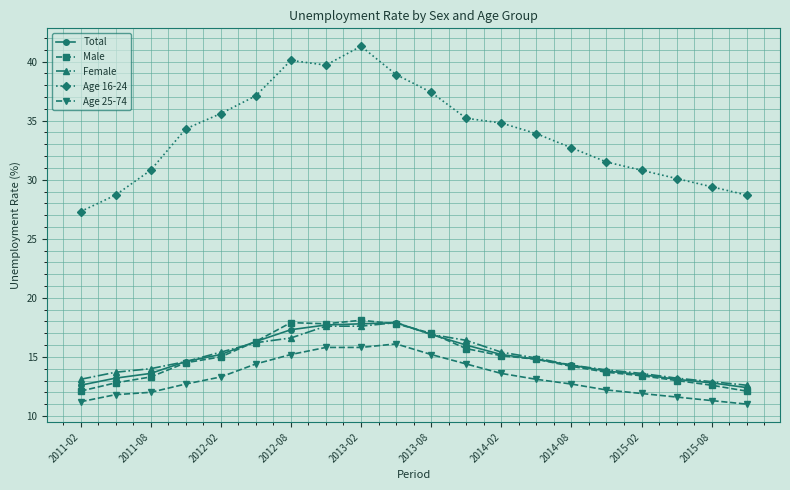

How many values in the Total series are below 14?

8